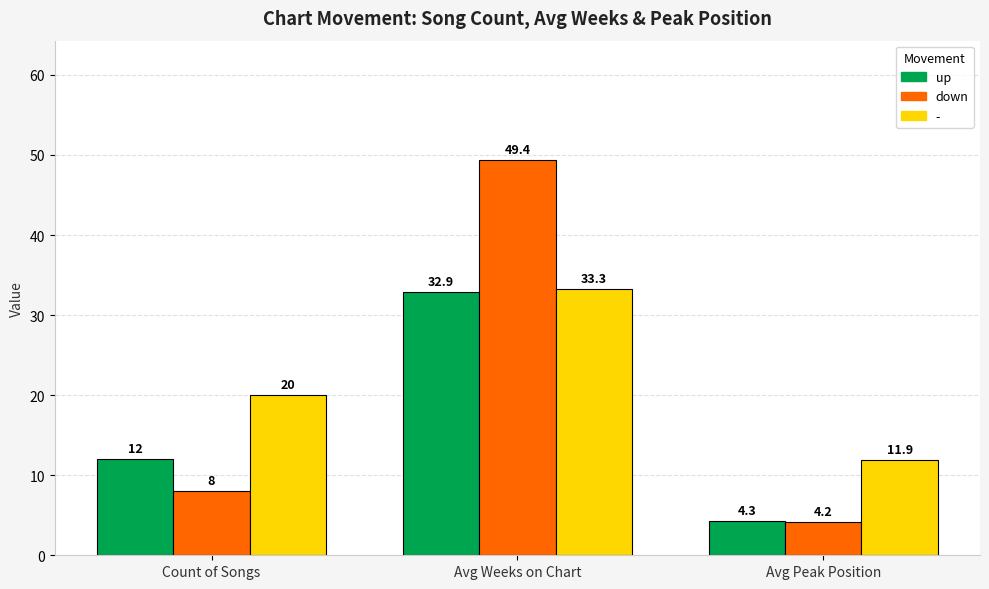

Is the value of down at Count of Songs greater than the value of up at Avg Peak Position?

Yes